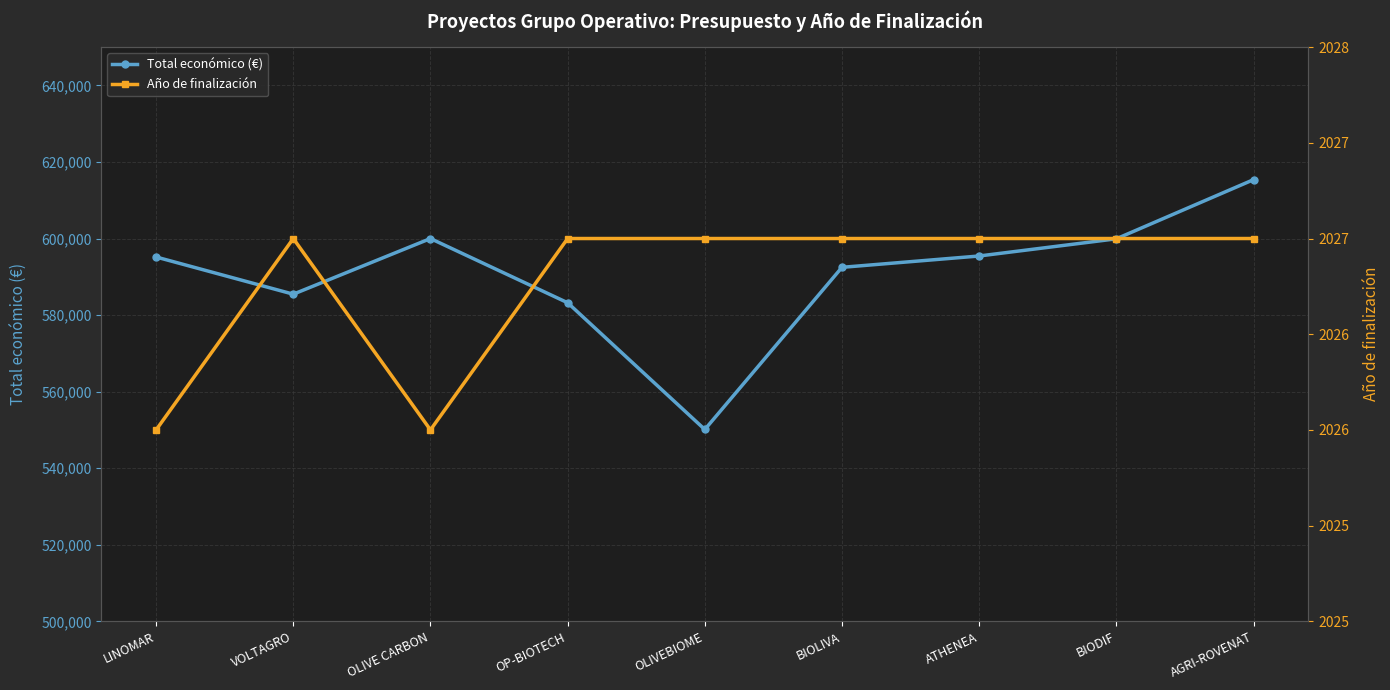

Reading right to left, list all the values displayed in this chart.

Total económico (€): AGRI-ROVENAT=615375	BIODIF=599927	ATHENEA=595436	BIOLIVA=592475	OLIVEBIOME=550111	OP-BIOTECH=583223	OLIVE CARBON=599992	VOLTAGRO=585460	LINOMAR=595173
Año de finalización: AGRI-ROVENAT=2027	BIODIF=2027	ATHENEA=2027	BIOLIVA=2027	OLIVEBIOME=2027	OP-BIOTECH=2027	OLIVE CARBON=2026	VOLTAGRO=2027	LINOMAR=2026